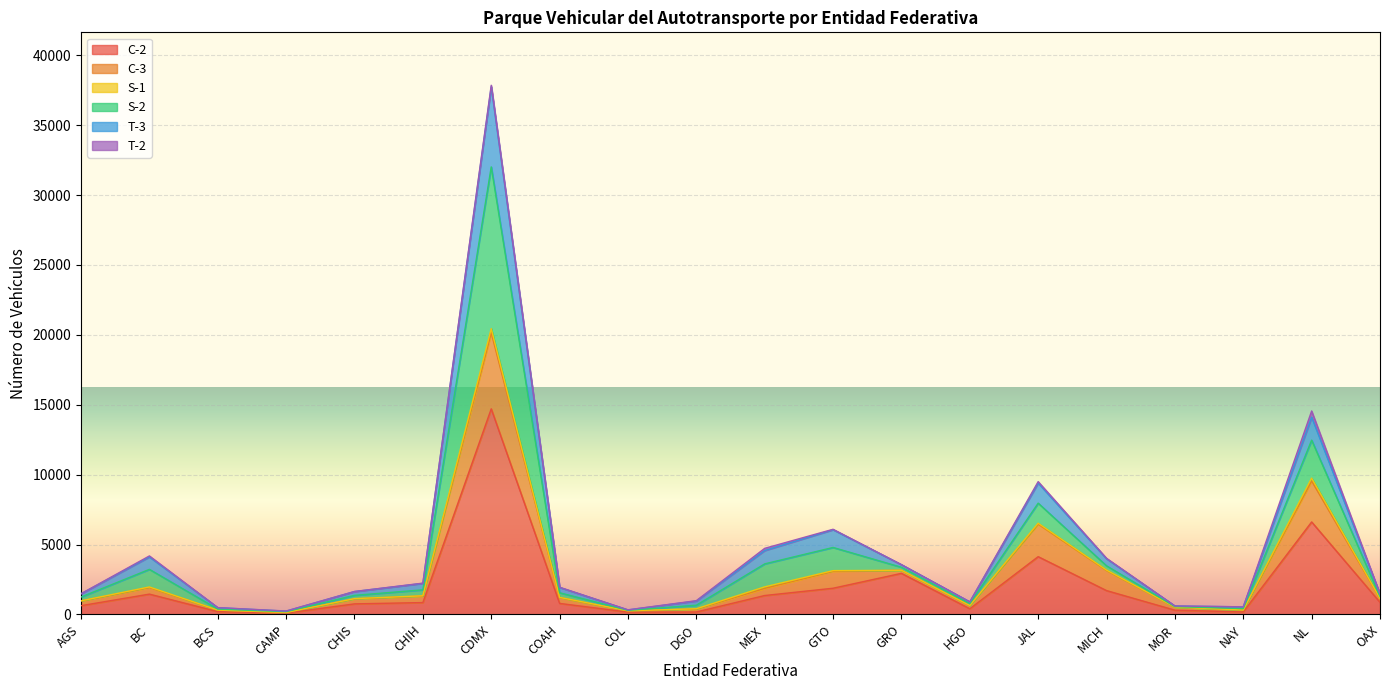

Is it true that T-3 equals 1494 at GRO?

False